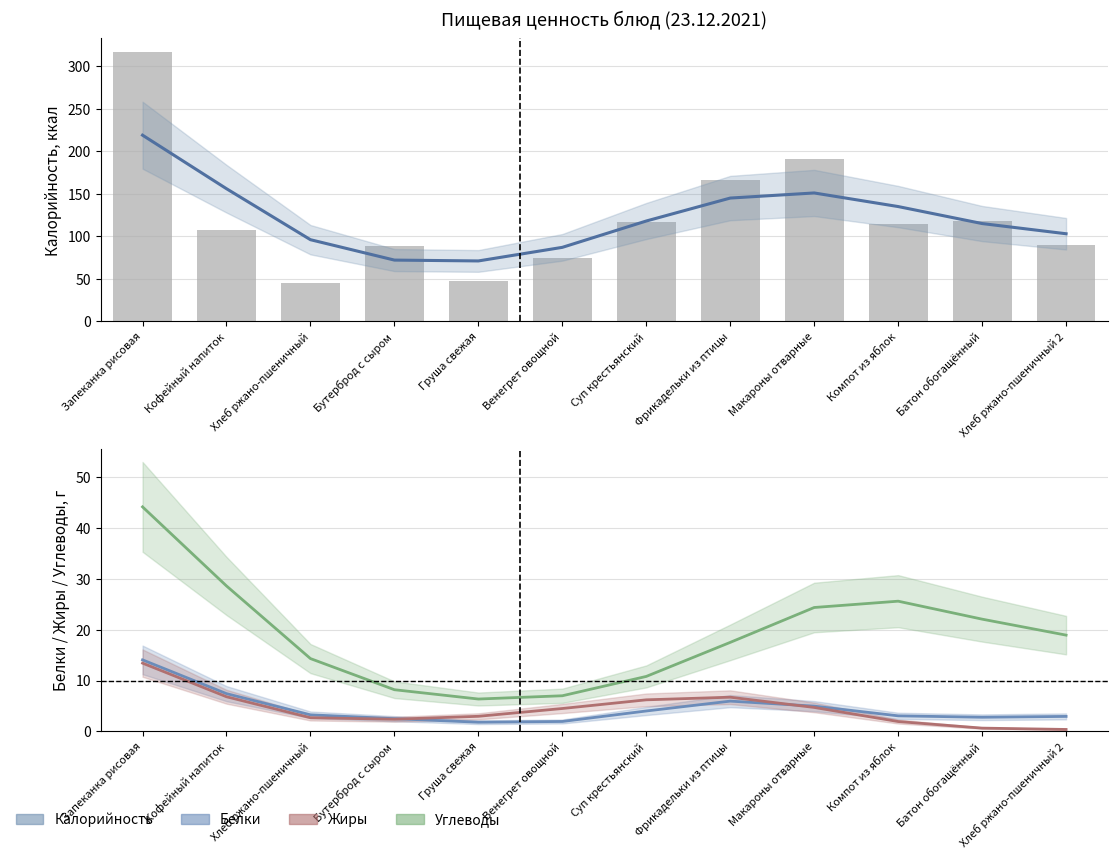

What is the greatest value displayed?

317.0